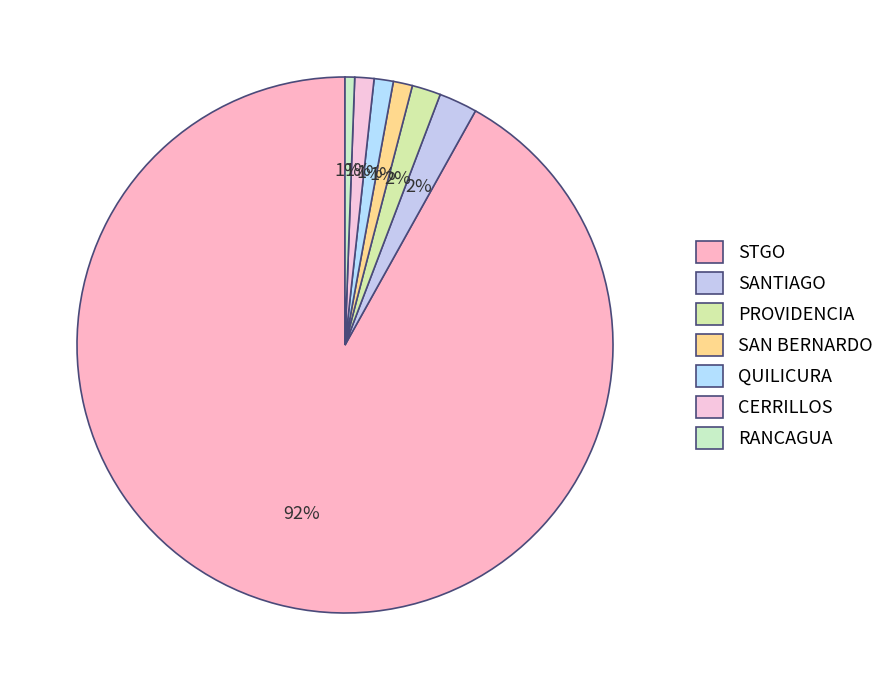

How many slices are in this pie chart?

7